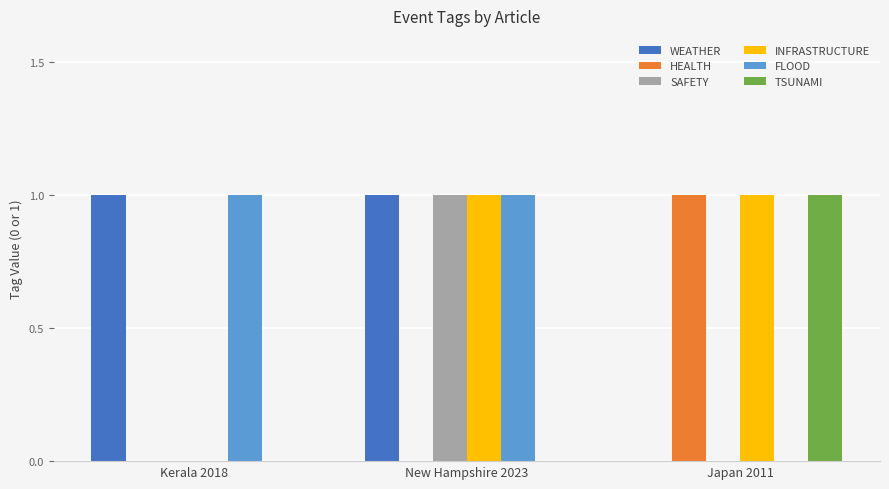

At which category is the sum across all series the highest?

New Hampshire 2023